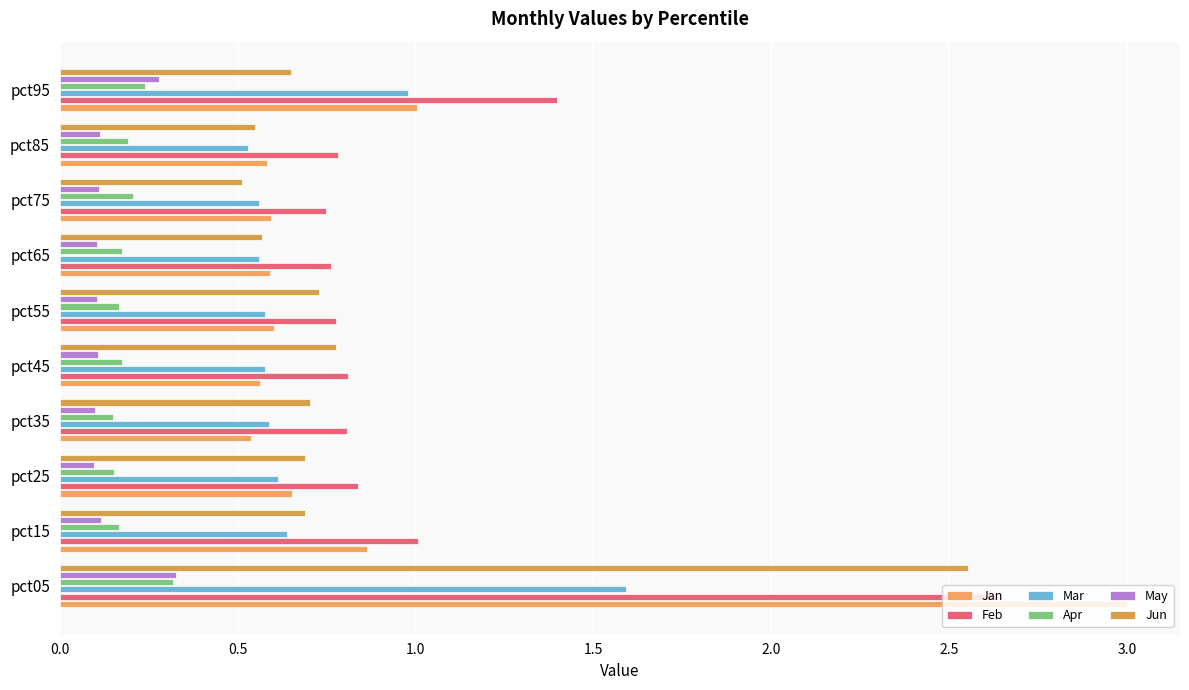

Count the number of data series in this chart.

6